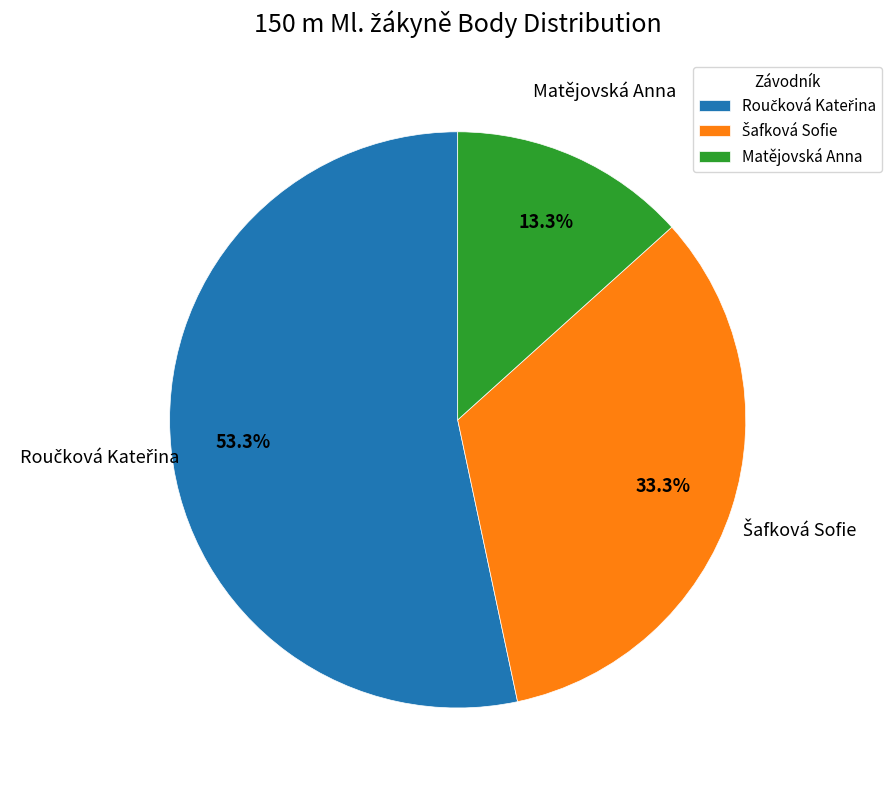

What percentage is NOT represented by Matějovská Anna?

86.7%